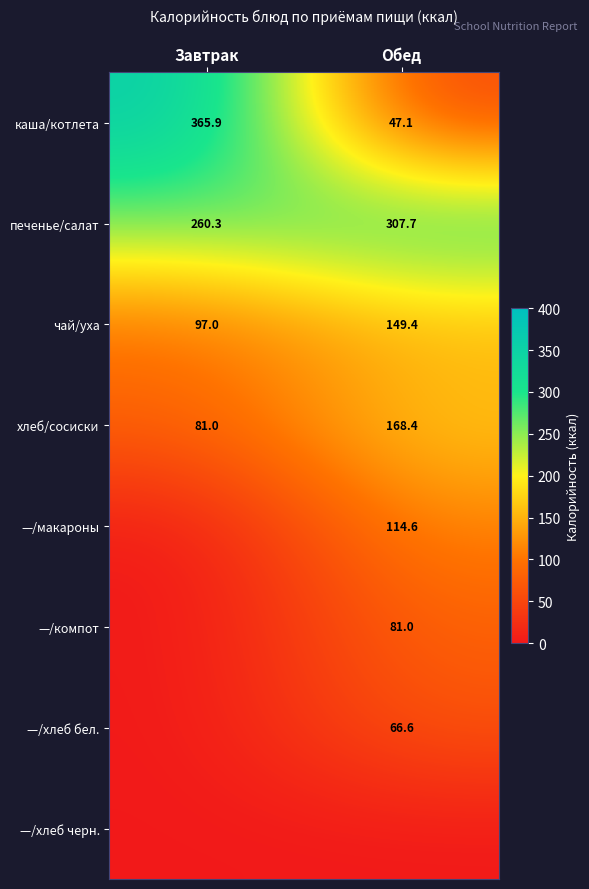

What is the lowest value of the чай/уха series?

97.0